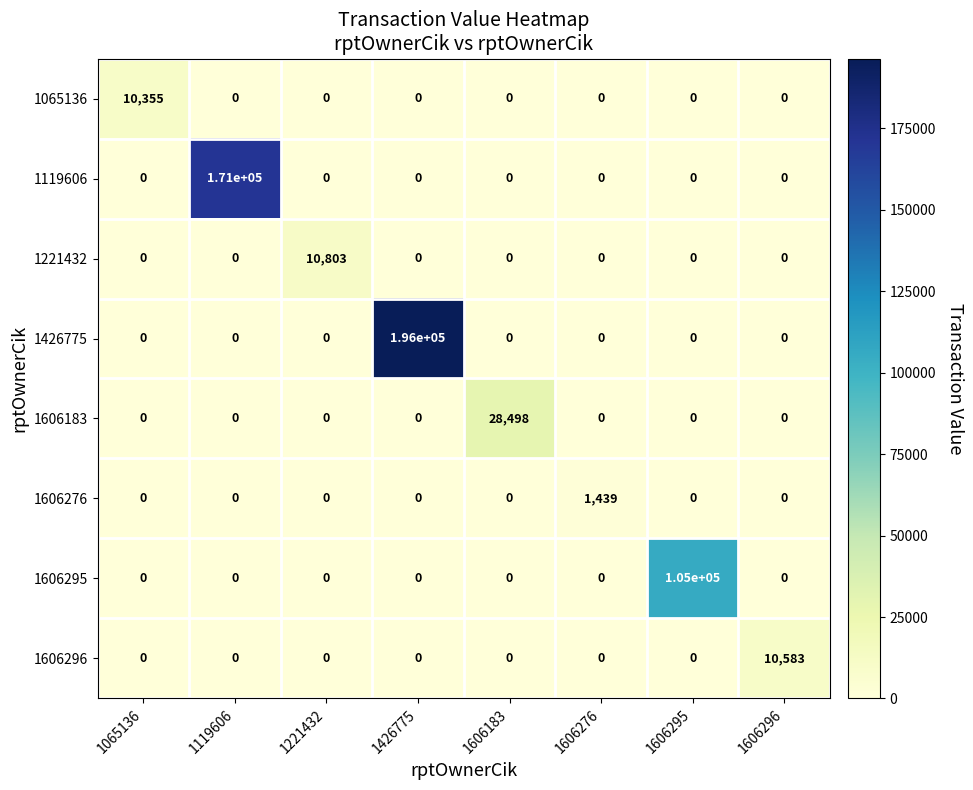

The 1606295 series shows -65607 at 1426775. True or false?

False